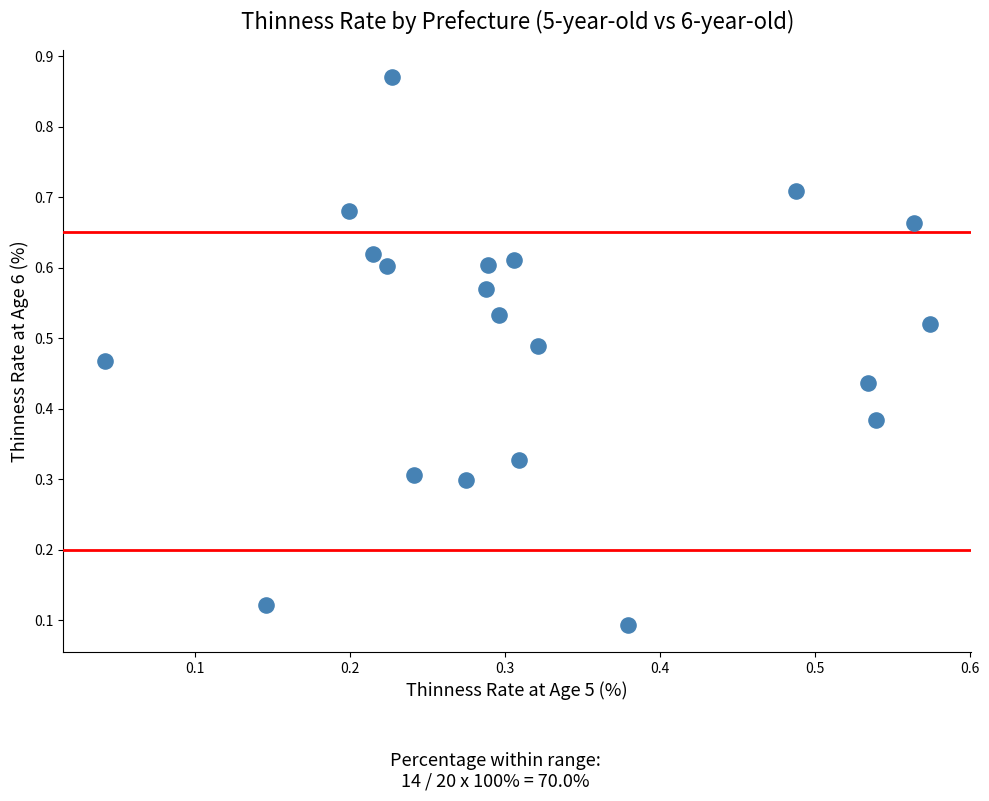

What is the range of Y values (max minus min)?

0.8